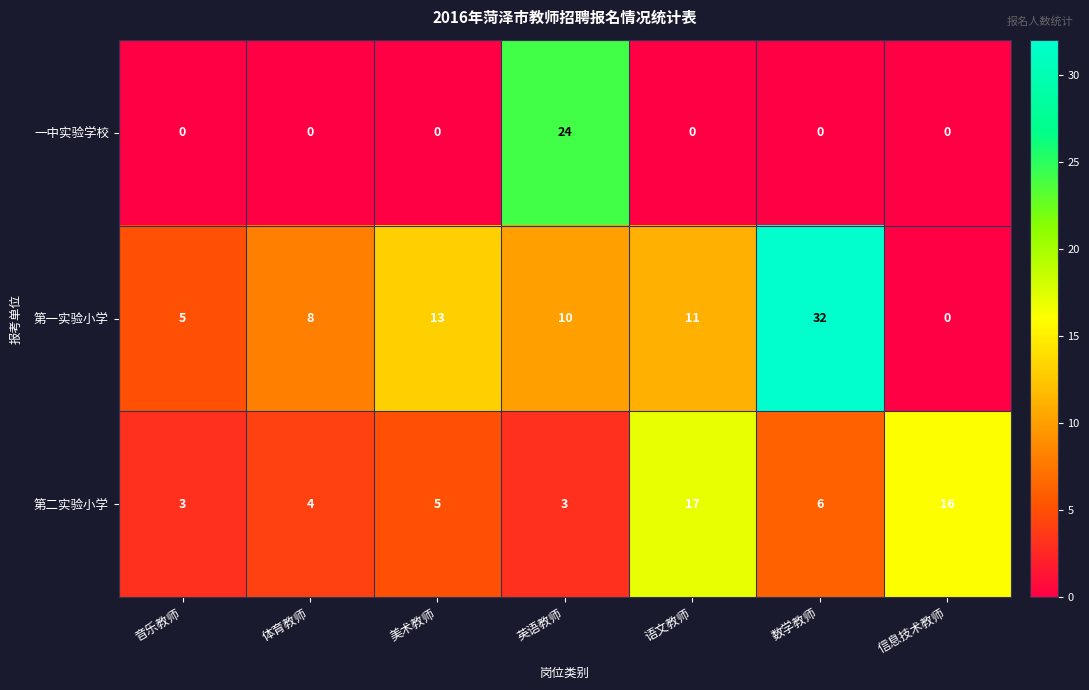

The 一中实验学校 series shows -8 at 体育教师. True or false?

False